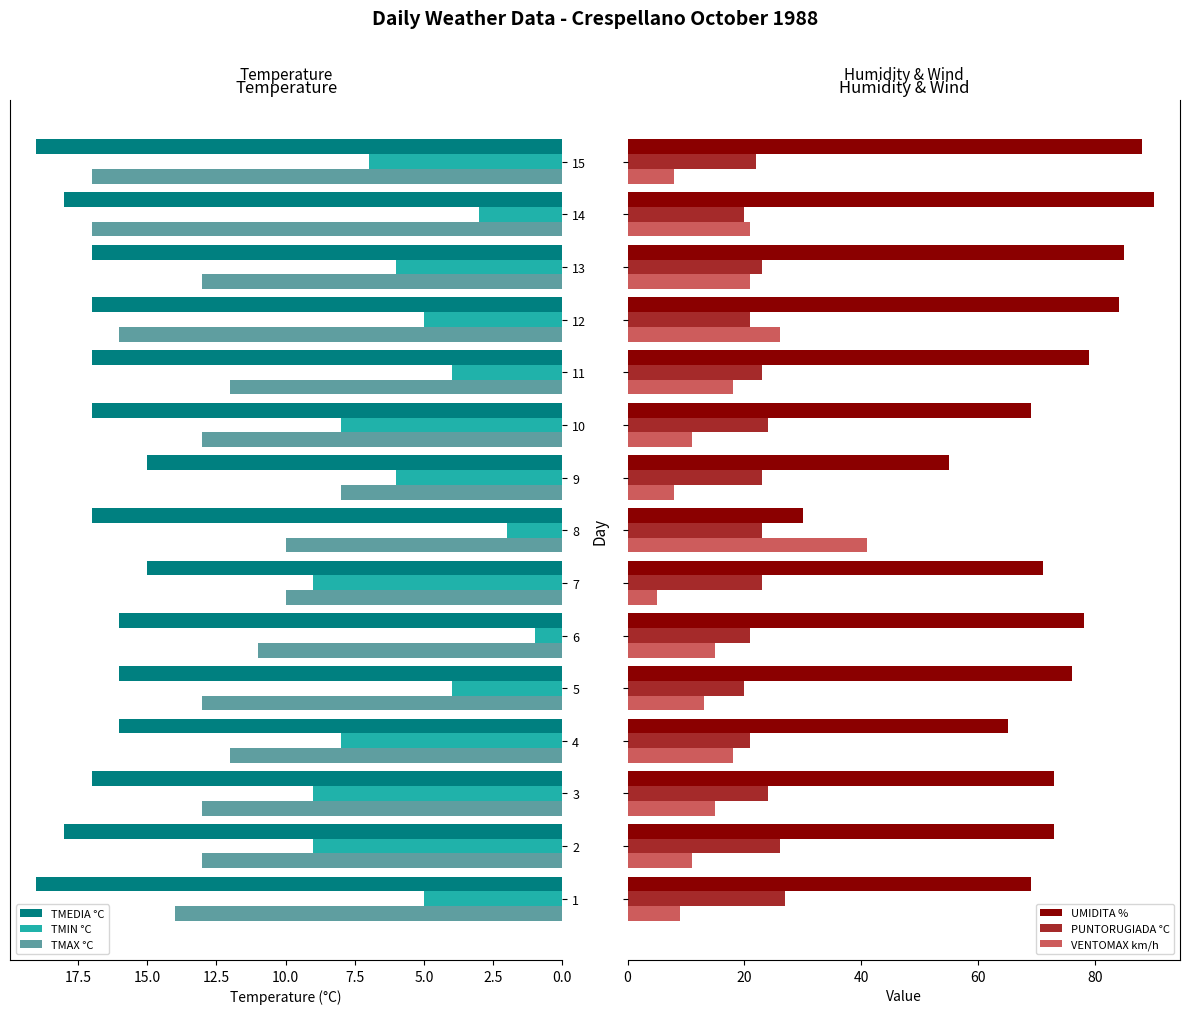

True or false: TMIN °C has a value of 1 at 12.

False